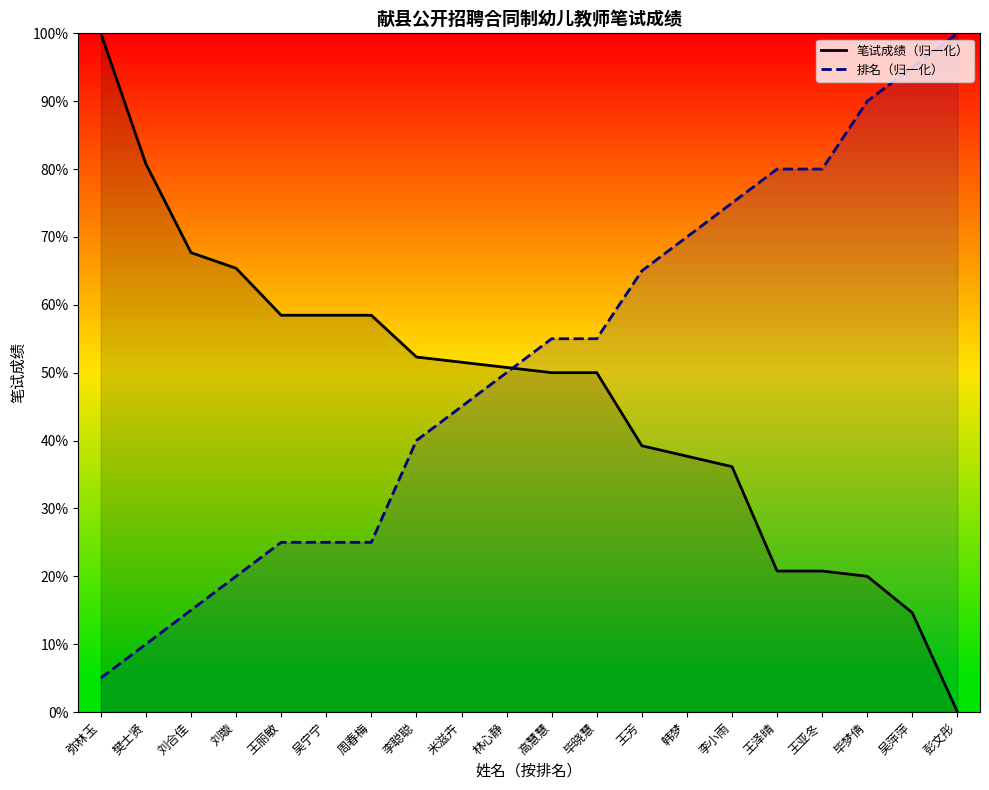

Rank the categories by 排名（归一化） value from lowest to highest.

弥林玉, 樊士贤, 刘合佳, 刘璇, 王丽敏, 吴宁宁, 周春梅, 李聪聪, 米滋卉, 林心静, 高慧慧, 毕晓慧, 王芳, 韩梦, 李小雨, 王泽晴, 王亚冬, 毕梦倩, 吴萍萍, 彭文彤